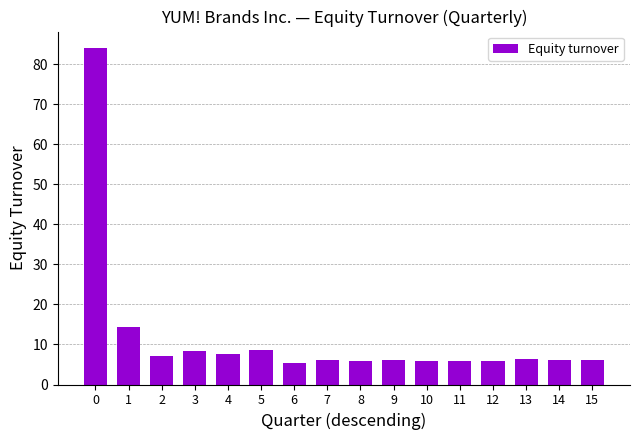

How many bars are there in total?

16